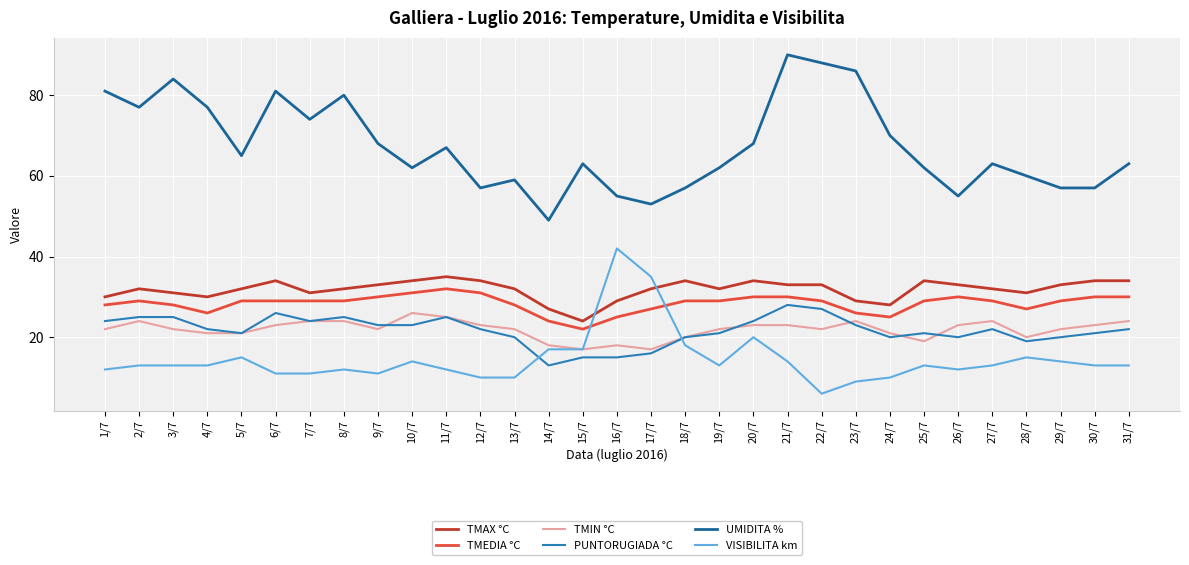

What position from the right is 29/7?

3